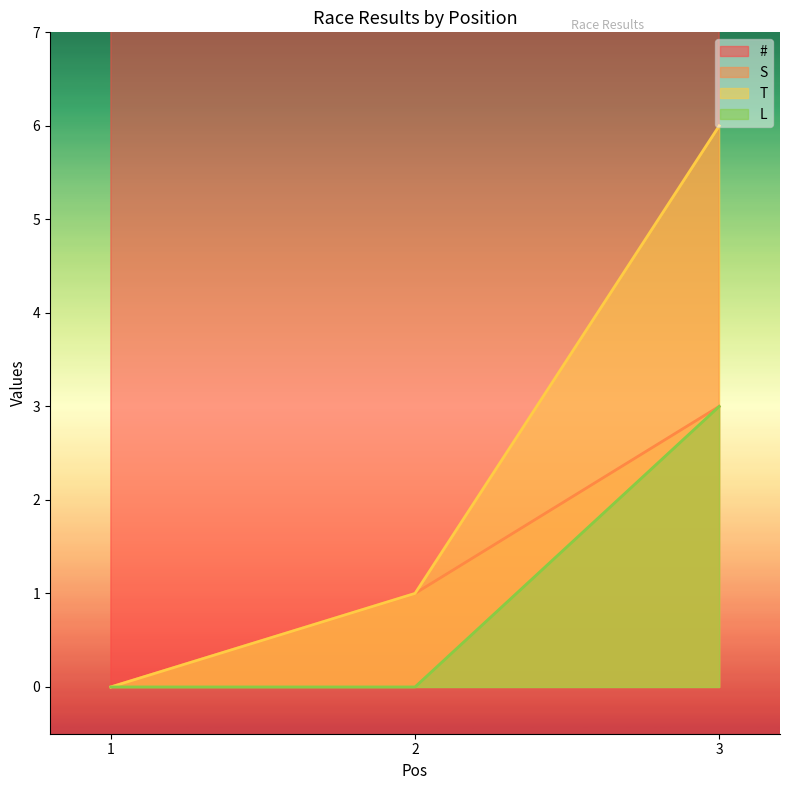

The T series shows 6 at 3. True or false?

True